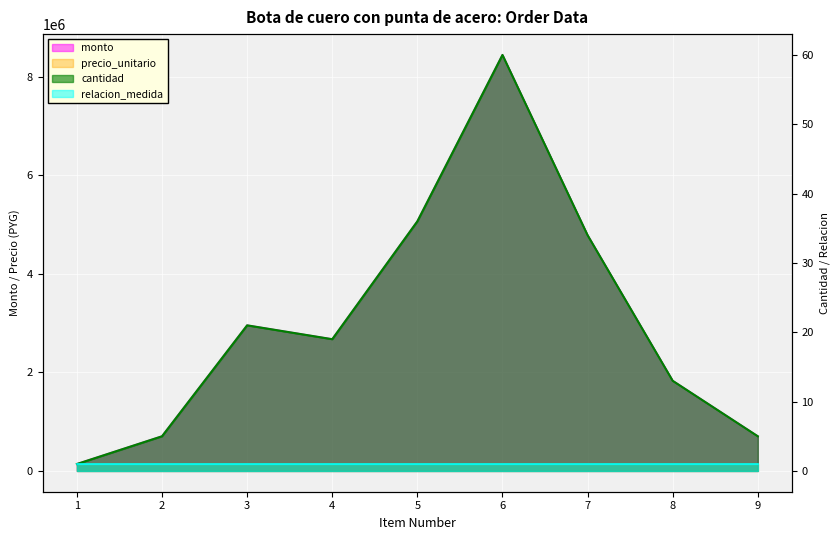

True or false: cantidad and monto intersect in this chart.

False